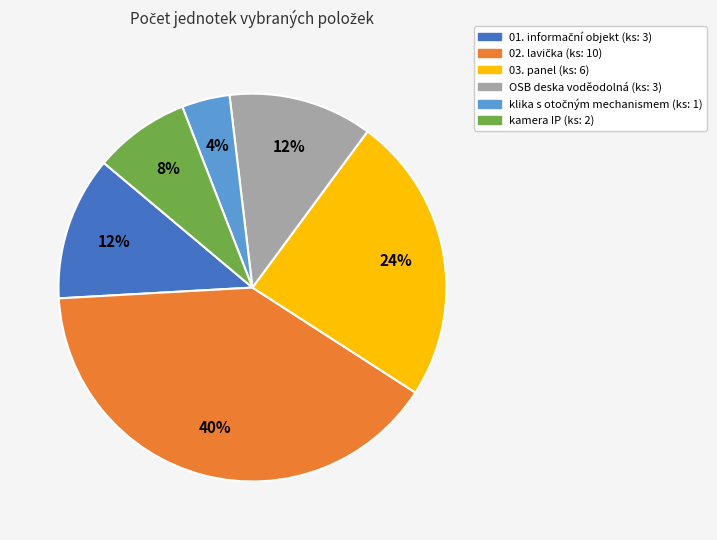

To the nearest percent, what portion does OSB deska voděodolná (ks: 3) represent?

12%